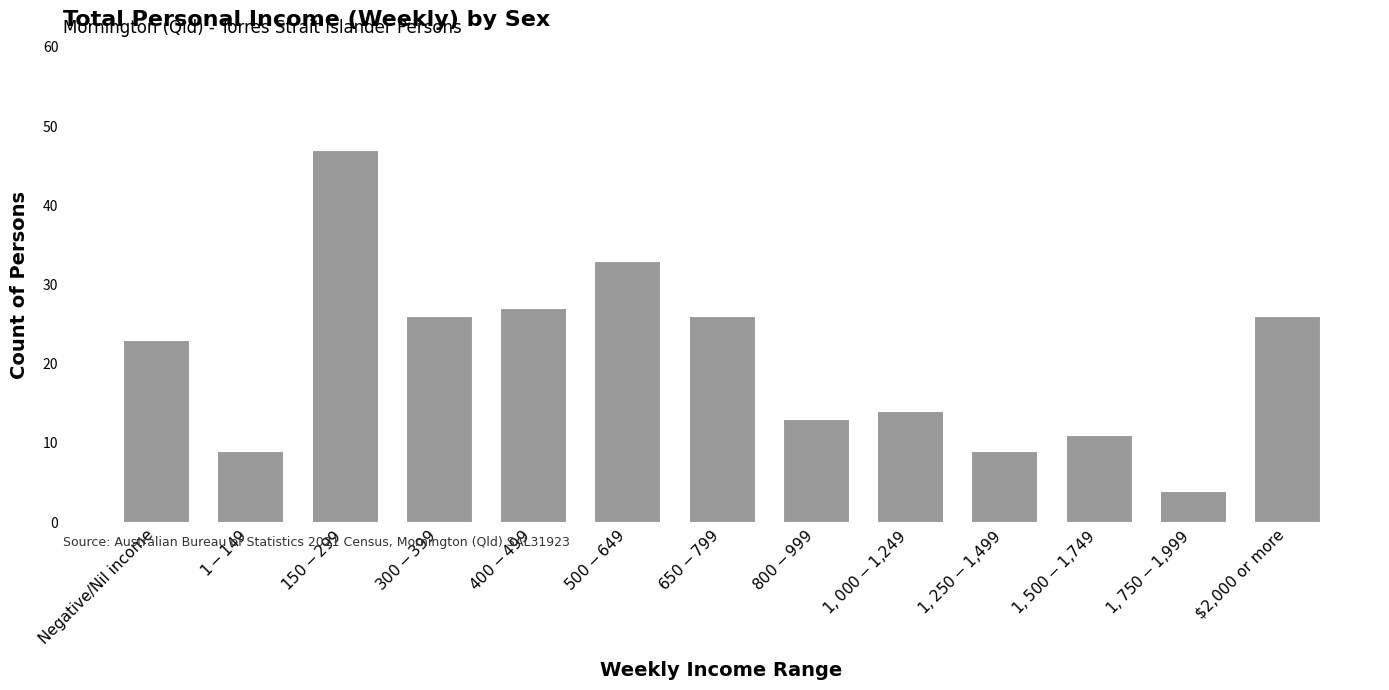

What is the label of the 5th bar from the right?

$1,000-$1,249